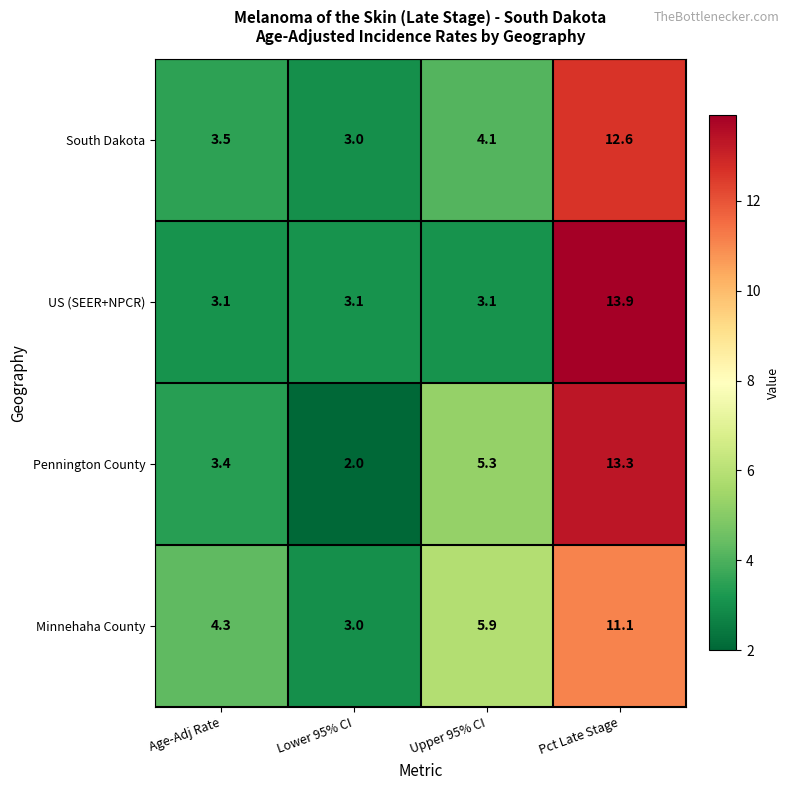

What is the approximate value of Pennington County at Lower 95% CI?

2.0